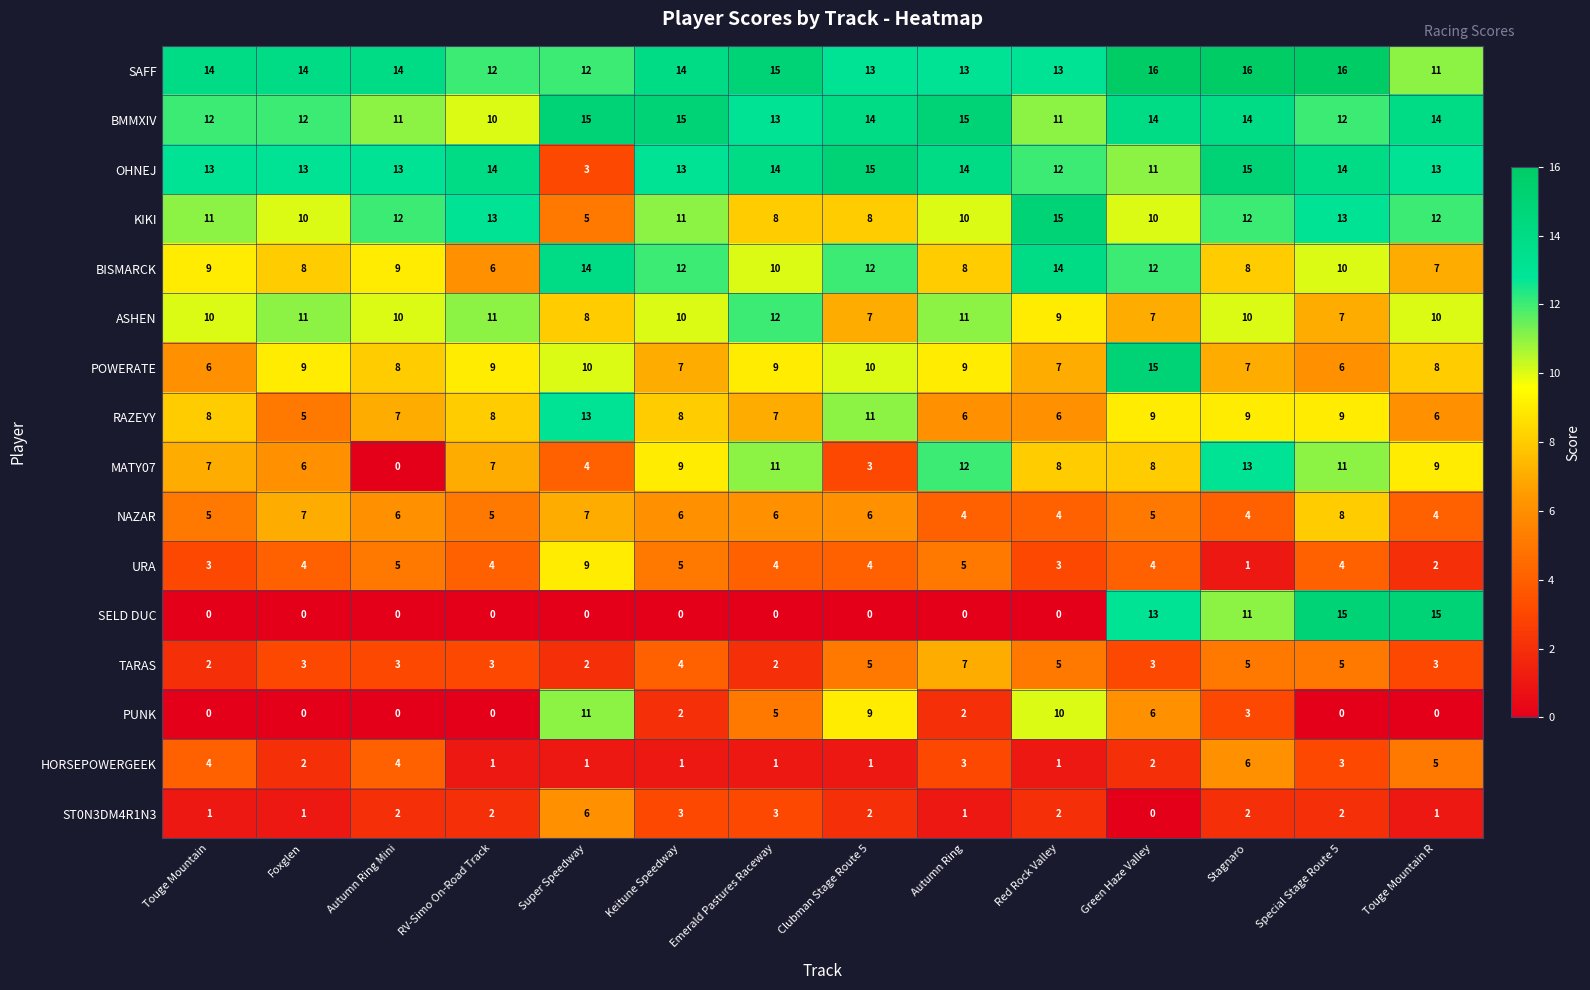

What is the average value of the PUNK series?

3